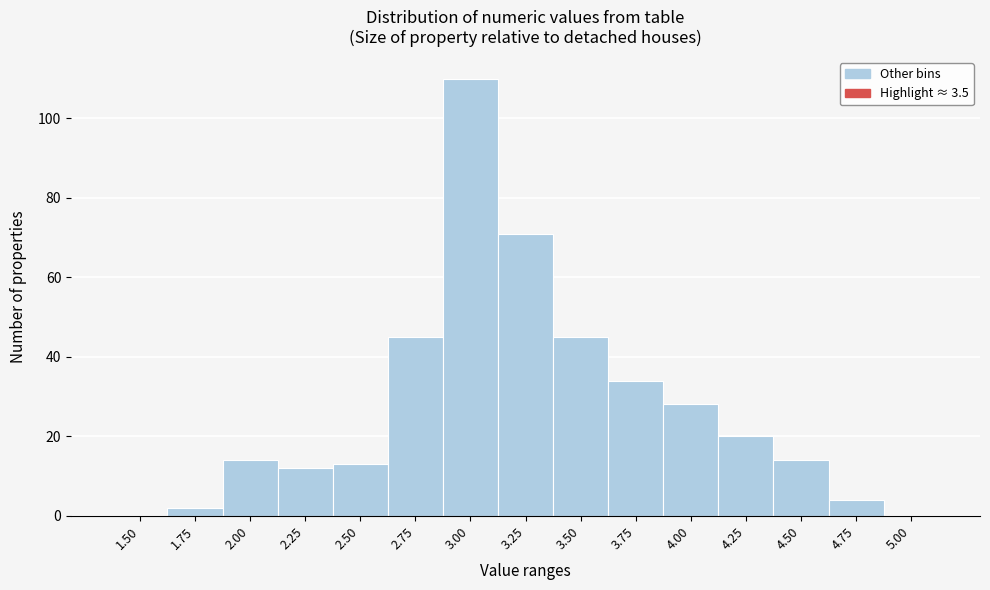

Reading left to right, what are all the values shown in this chart?

1.50=0	1.75=2	2.00=14	2.25=12	2.50=13	2.75=45	3.00=110	3.25=71	3.50=45	3.75=34	4.00=28	4.25=20	4.50=14	4.75=4	5.00=0